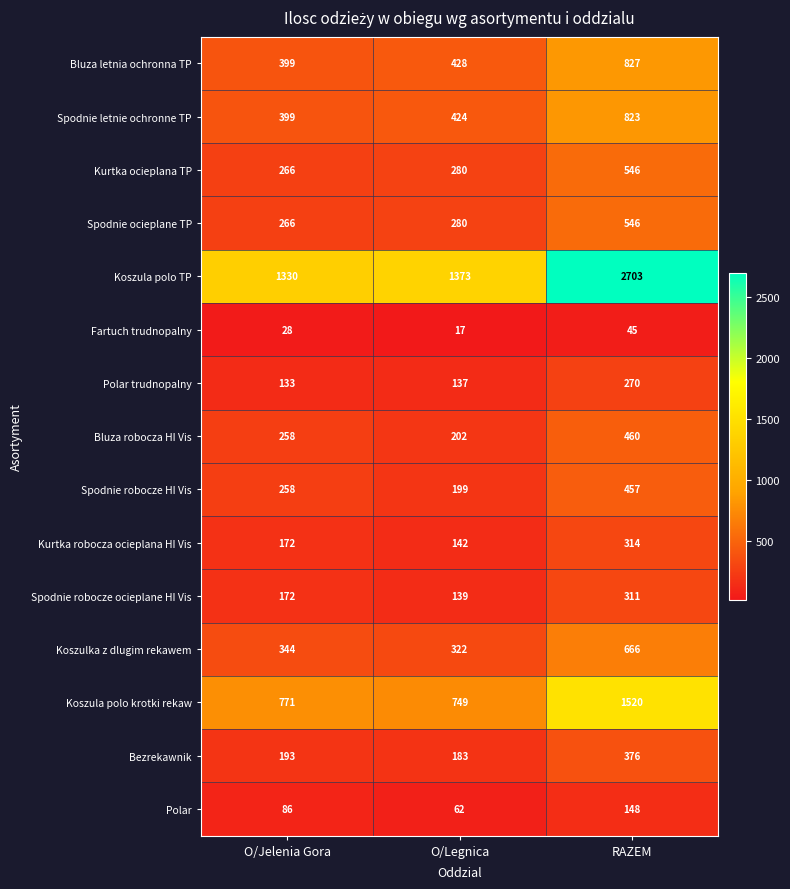

What is the spread (max minus min) of values at O/Legnica?

1356